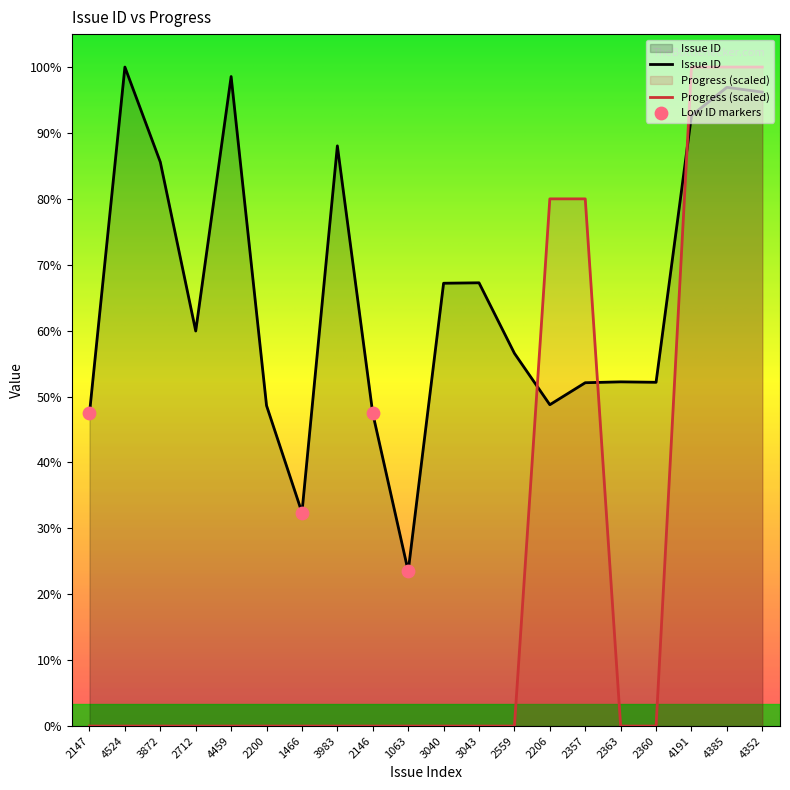

At how many categories does at least one series exceed 2781?

11